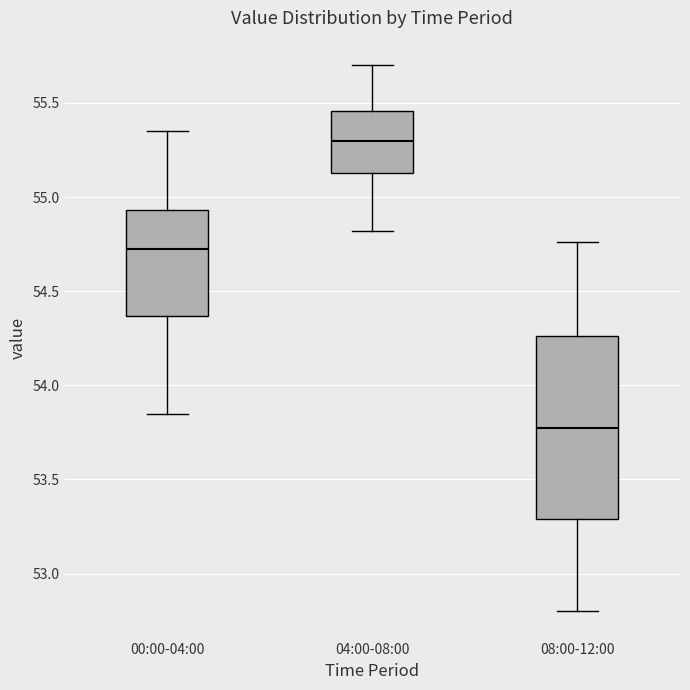

Reading left to right, transcribe this box plot: for each box, give where its median line is, the range the box spans, and where its two whiskers end, as read against the y-axis. The values are not printed on the chart, so give them approximately, as read against the axis.

00:00-04:00: median 54.75, box 54.35 to 54.95, whiskers 53.85 to 55.35
04:00-08:00: median 55.30, box 55.15 to 55.45, whiskers 54.80 to 55.70
08:00-12:00: median 53.80, box 53.30 to 54.25, whiskers 52.80 to 54.75